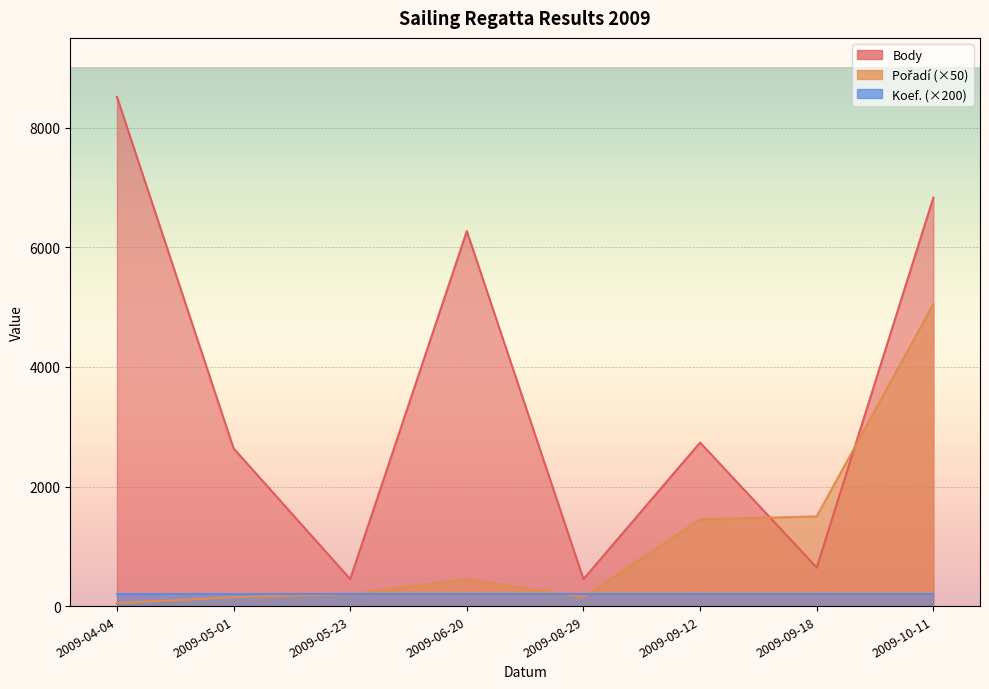

Which series ends up on top after the final intersection of Pořadí and Body?

Body